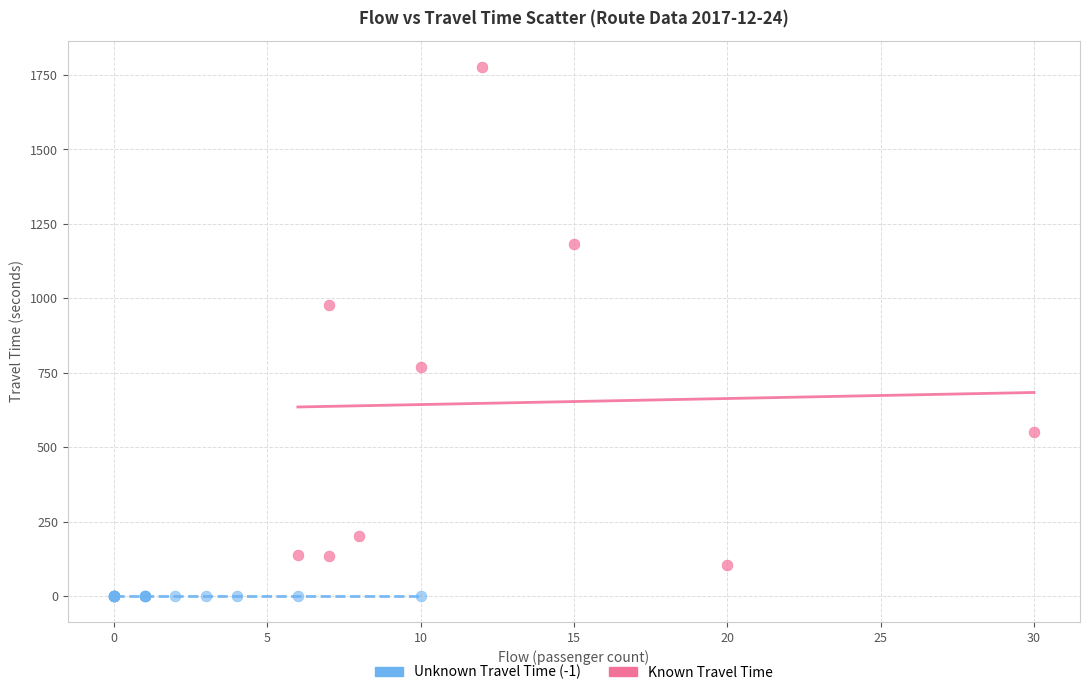

Which series reaches the minimum Y coordinate?

Unknown Travel Time (-1)